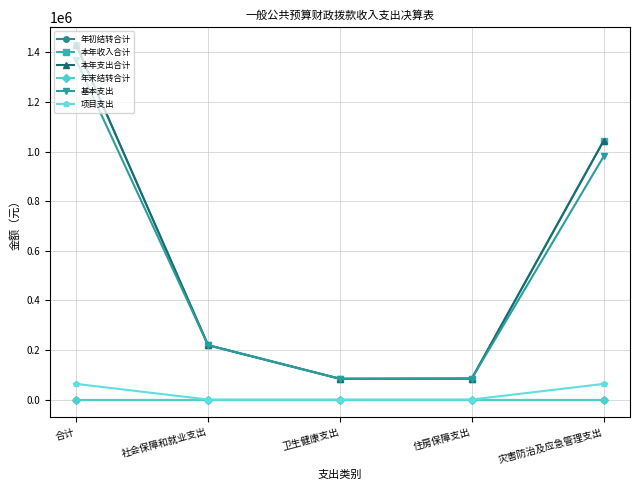

Is this an area chart (filled region under the line)?

No